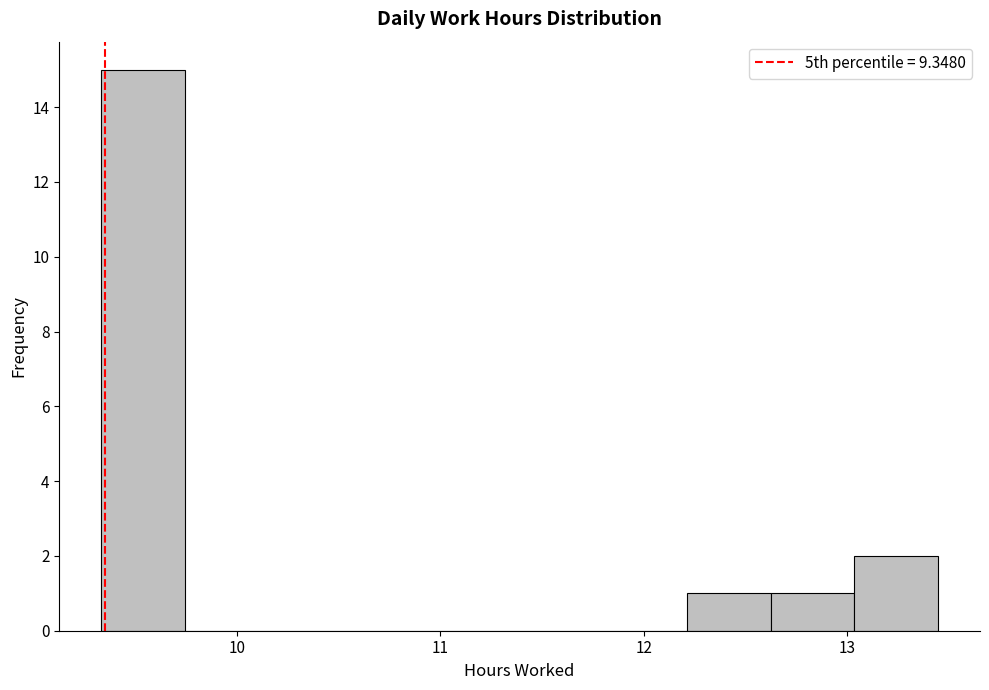

Reading left to right, transcribe this chart: for each bar, give the range it covers on the x-axis and its height. Neither the bar edges nor the heights are printed on the chart, so give them approximately, as read against the axes.

9.3 to 9.7: 15
9.7 to 10.2: 0
10.2 to 10.6: 0
10.6 to 11.0: 0
11.0 to 11.4: 0
11.4 to 11.8: 0
11.8 to 12.2: 0
12.2 to 12.6: 1
12.6 to 13.0: 1
13.0 to 13.5: 2